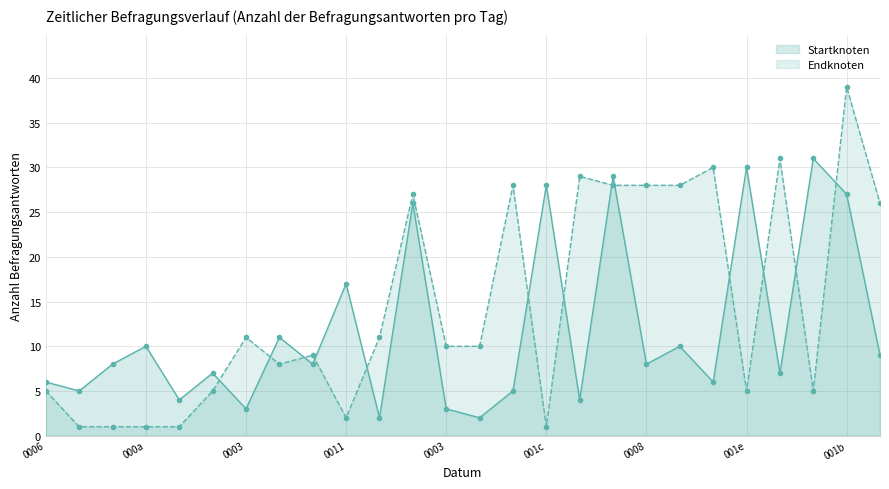

After their last crossing, which series has the higher values: Endknoten or Startknoten?

Endknoten